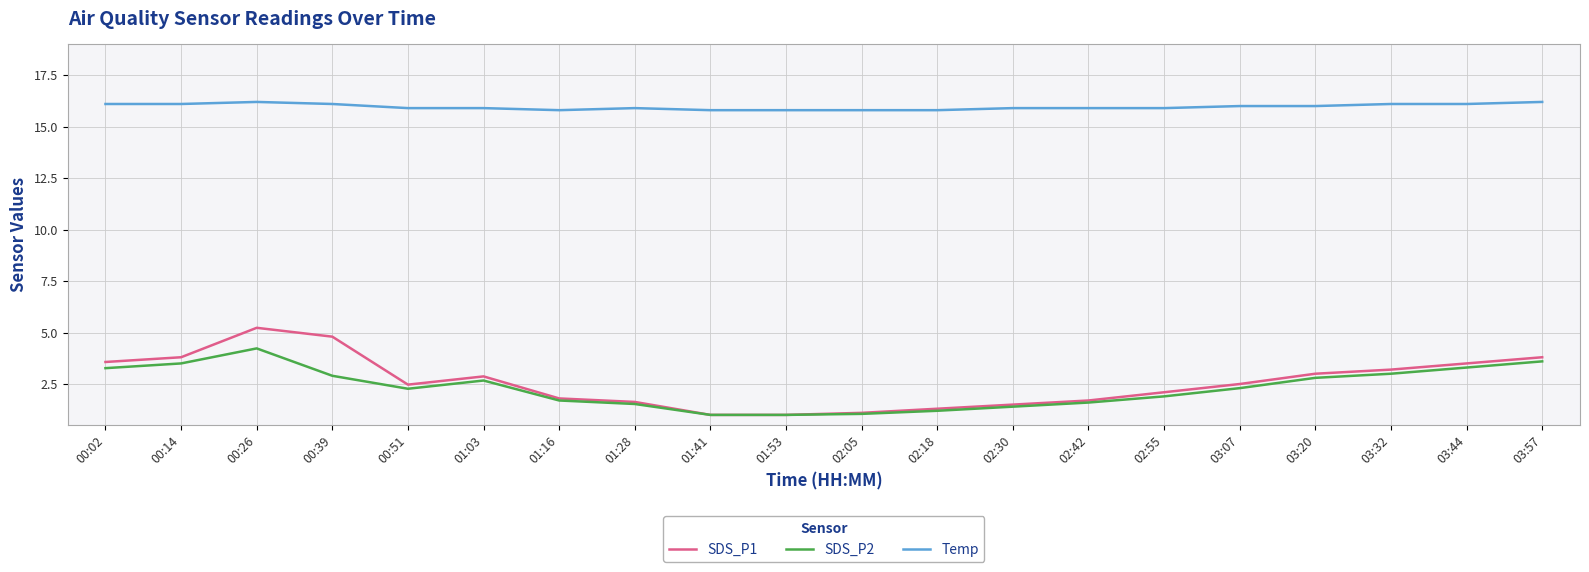

What is the total value across all series at 01:53?

17.8